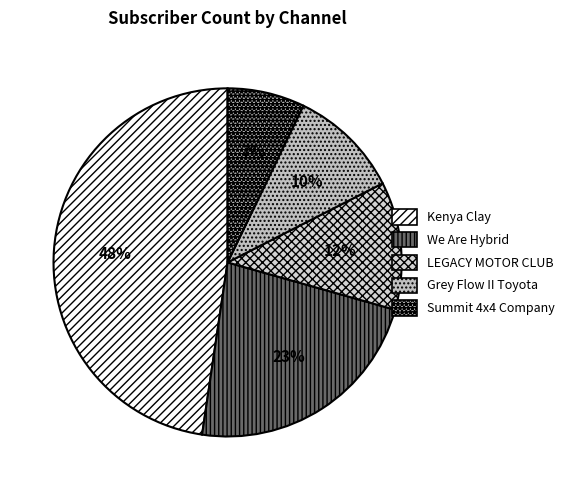

What percentage is the Grey Flow II Toyota slice, to the nearest percent?

10%